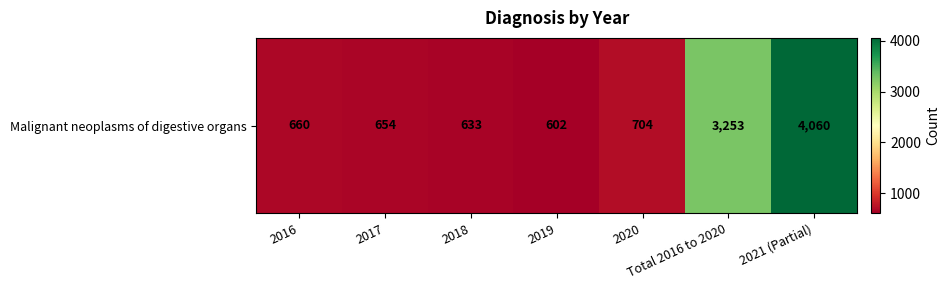

List the labels in order of value, largest first.

2021 (Partial), Total 2016 to 2020, 2020, 2016, 2017, 2018, 2019